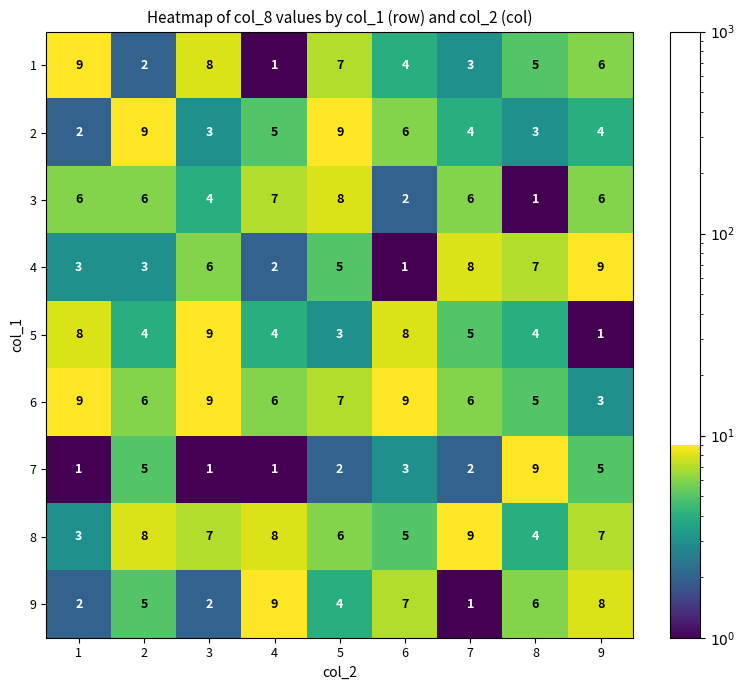

What is the sum of the 2 values at 1 and 7?

6